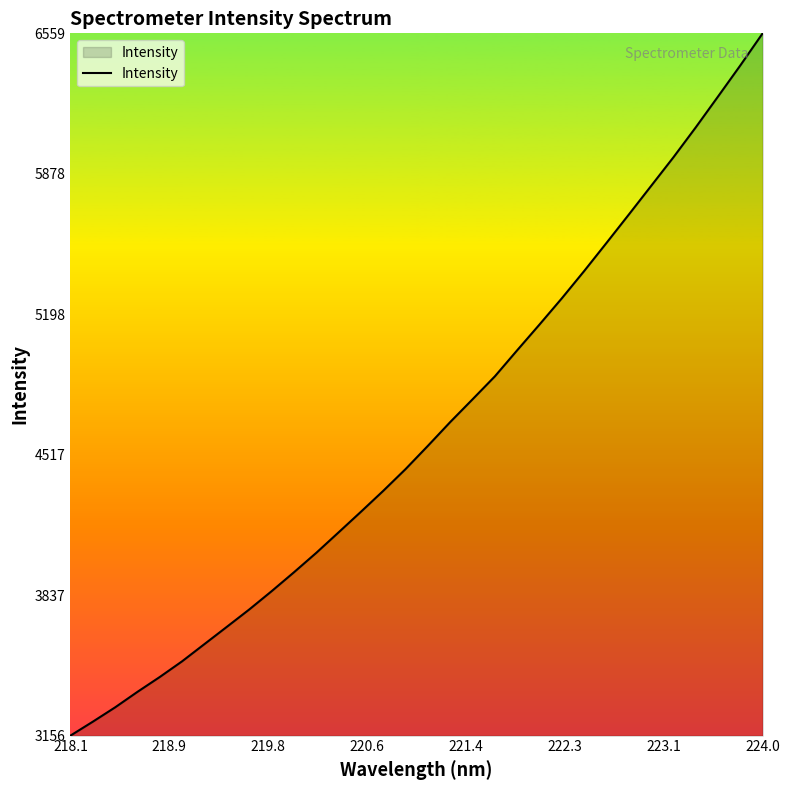

What is the maximum value shown in the chart?

6559.0